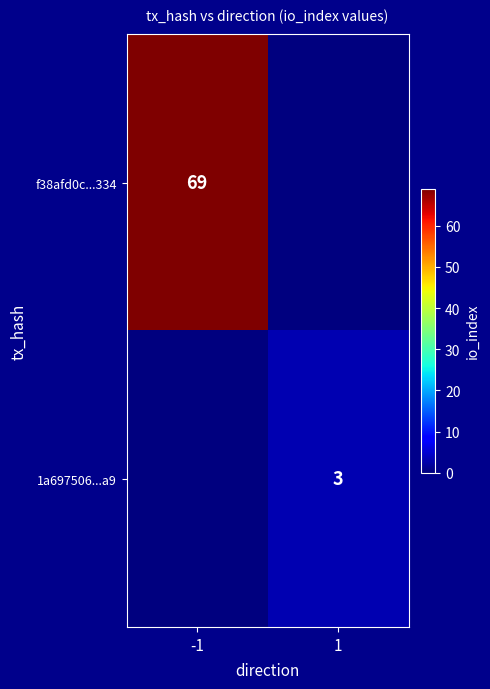

The f38afd0c...334 series shows 69 at -1. True or false?

True